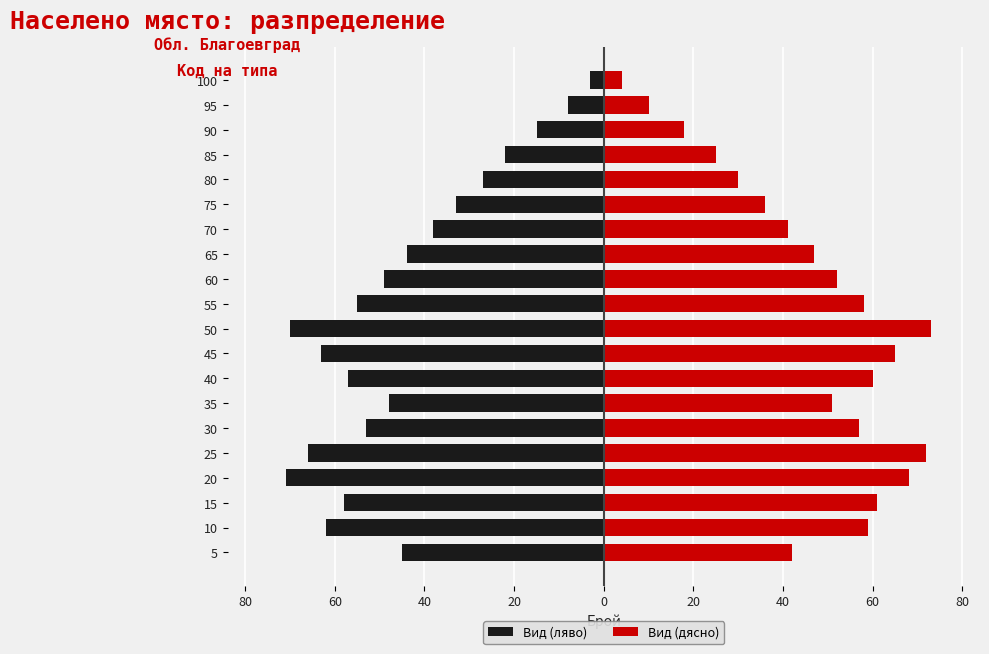

Does the chart contain any negative values?

Yes